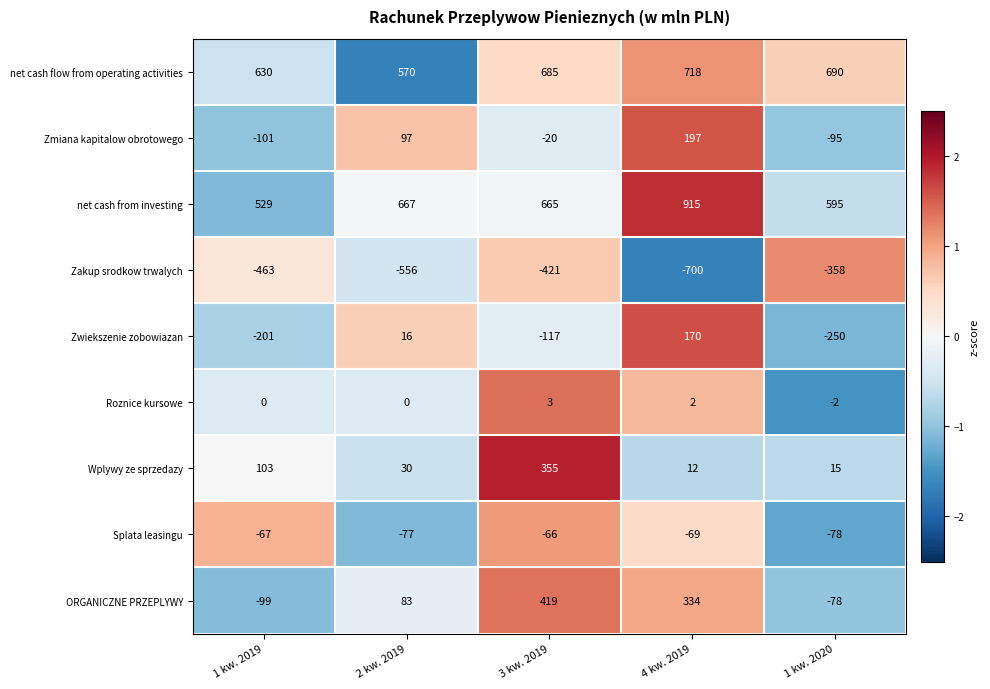

Is it true that Splata leasingu equals -78 at 1 kw. 2020?

True